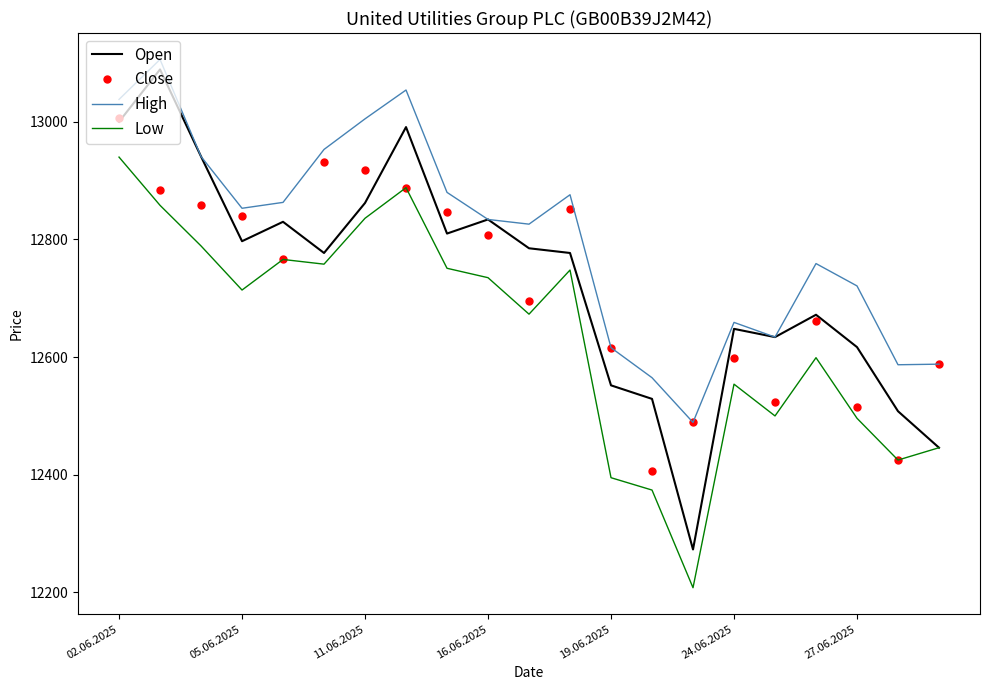

True or false: High and Low cross at least once.

False